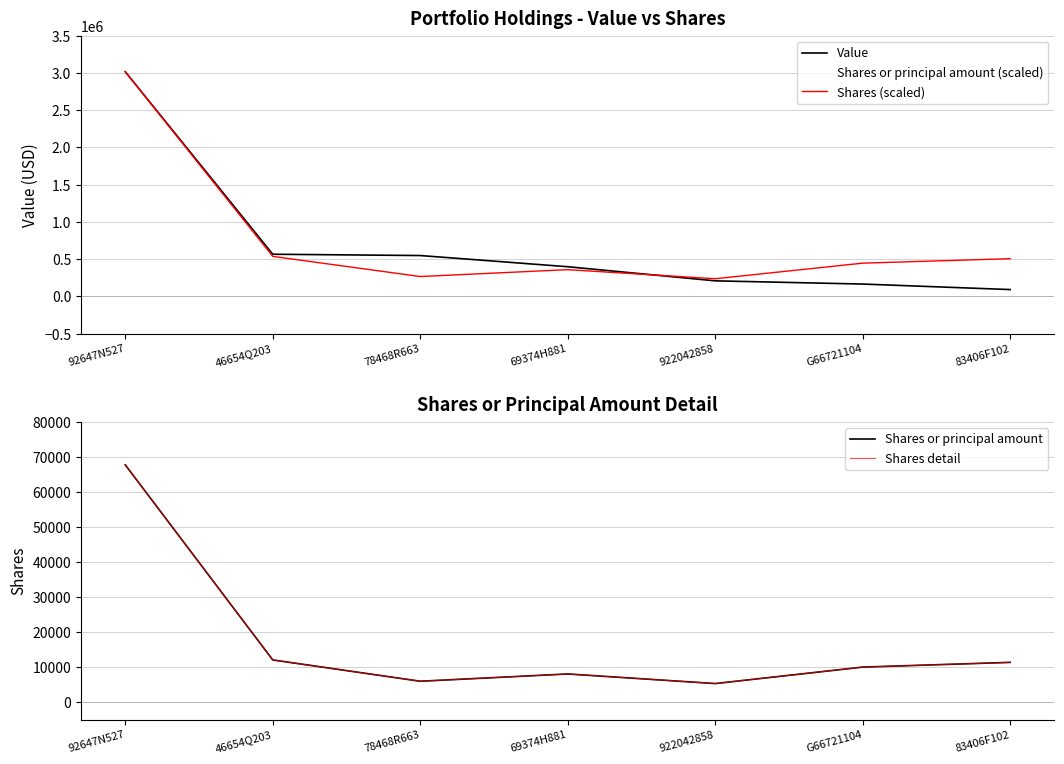

The value of Value at 46654Q203 is 968509.3. True or false?

False